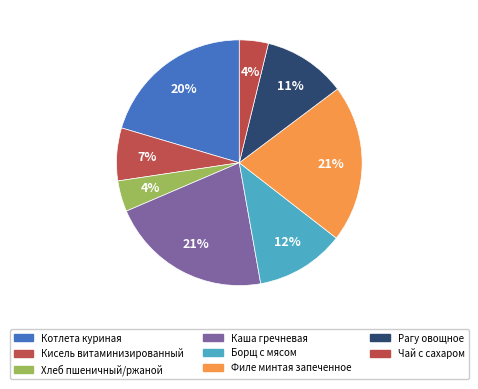

What percentage is the Кисель витаминизированный slice, to the nearest percent?

7%